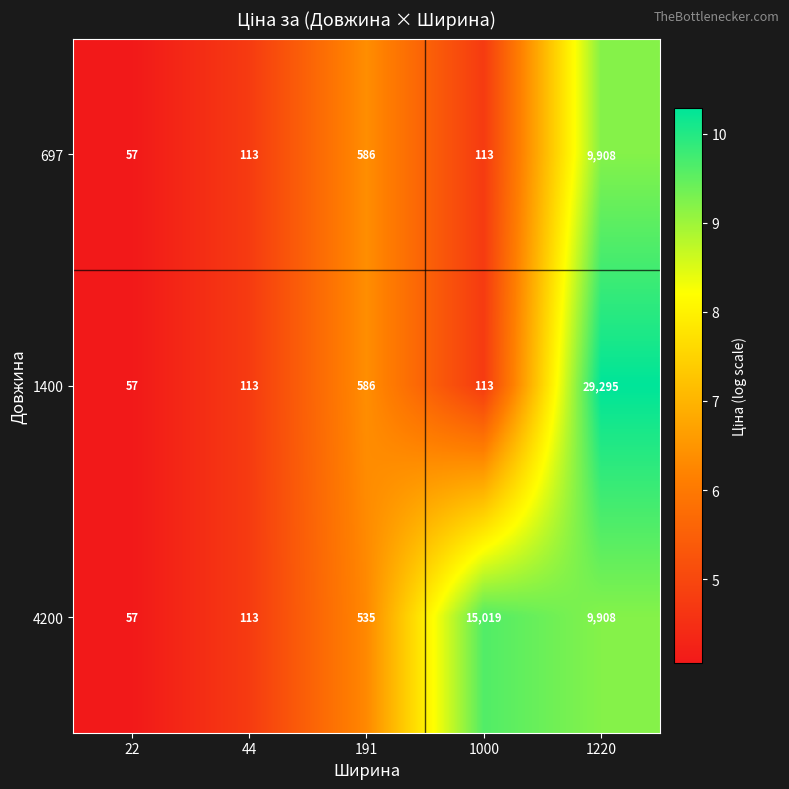

At which category is the sum across all series the highest?

1220